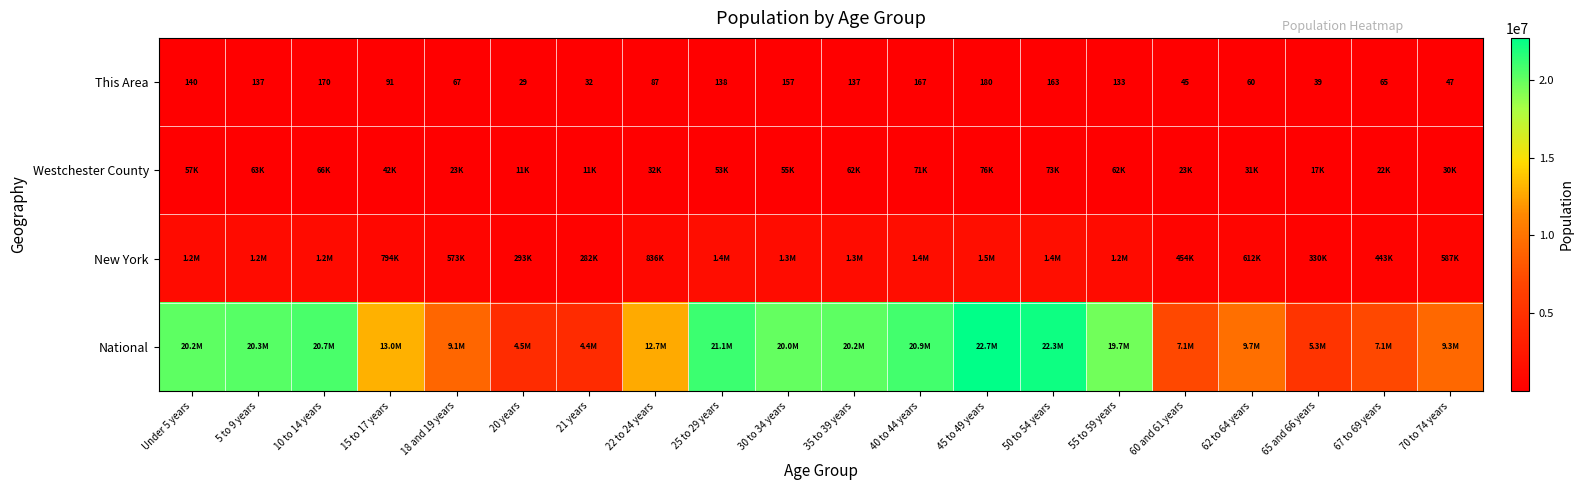

At how many categories does at least one series exceed 19313349?

10